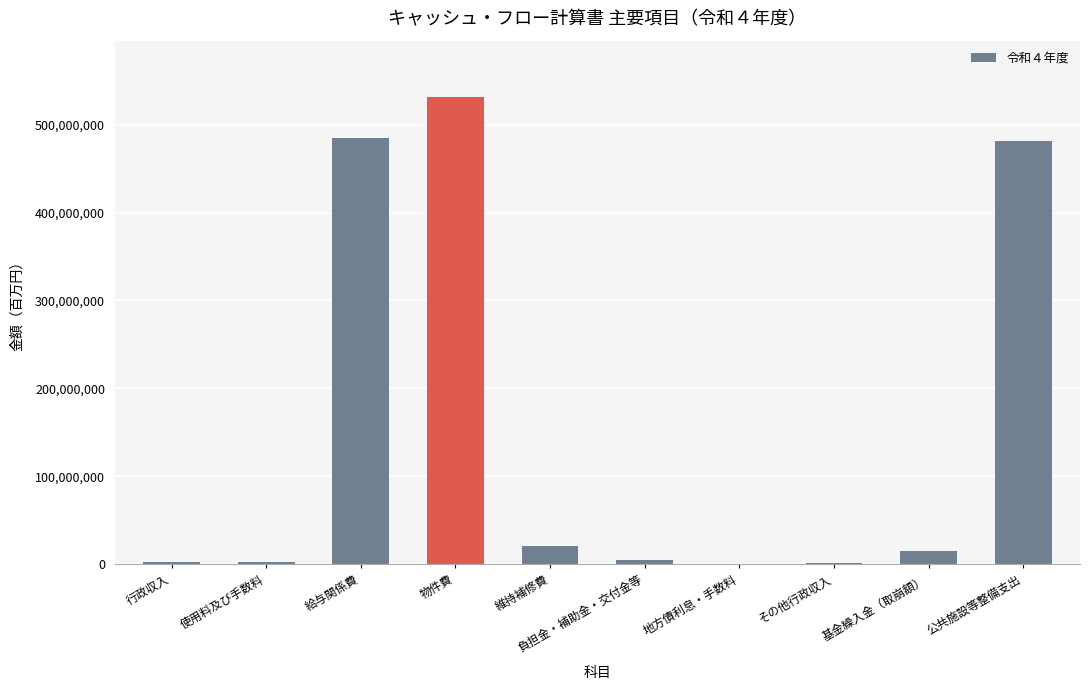

Where does the data first go above 14572800?

給与関係費